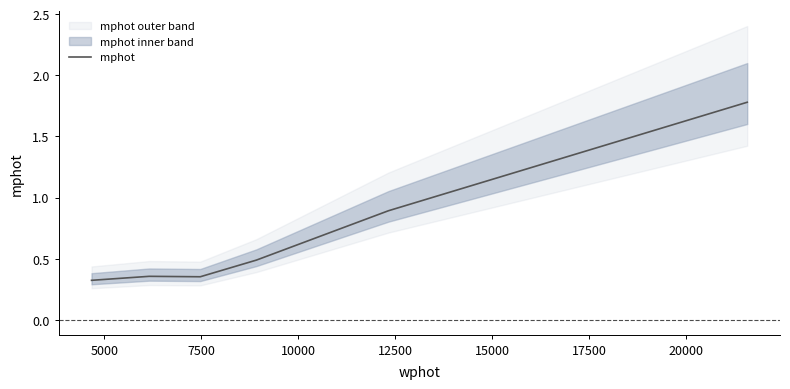

Between 15000 and 7500, which is larger?

15000